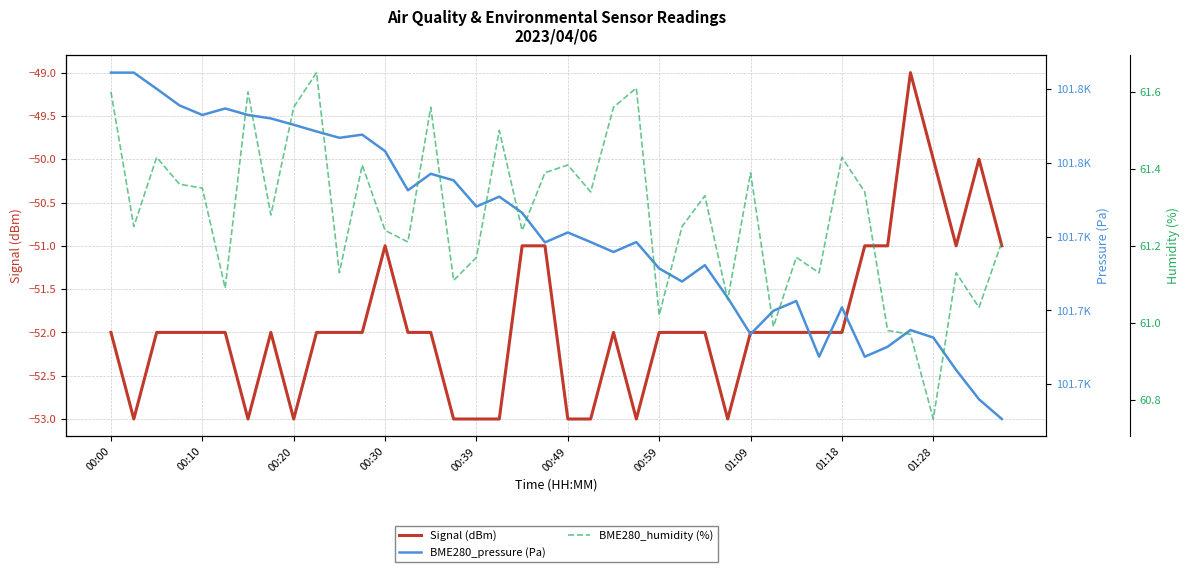

Reading left to right, extract all data points from this chart.

Signal (dBm): -52.0	-53.0	-52.0	-52.0	-52.0	-52.0	-53.0	-52.0	-53.0	-52.0	-52.0	-52.0	-51.0	-52.0	-52.0	-53.0	-53.0	-53.0	-51.0	-51.0	-53.0	-53.0	-52.0	-53.0	-52.0	-52.0	-52.0	-53.0	-52.0	-52.0	-52.0	-52.0	-52.0	-51.0	-51.0	-49.0	-50.0	-51.0	-50.0	-51.0
BME280_pressure (Pa): 101784.4	101784.4	101780.1	101775.6	101773.0	101774.7	101773.0	101772.0	101770.3	101768.5	101766.8	101767.6	101763.2	101752.6	101757.0	101755.2	101748.2	101750.8	101746.5	101738.4	101741.1	101738.5	101735.8	101738.5	101731.4	101727.8	101732.3	101723.4	101713.6	101719.9	101722.6	101707.5	101720.8	101707.5	101710.2	101714.7	101712.7	101703.9	101695.9	101690.6
BME280_humidity (%): 61.6	61.2	61.4	61.4	61.4	61.1	61.6	61.3	61.6	61.6	61.1	61.4	61.2	61.2	61.6	61.1	61.2	61.5	61.2	61.4	61.4	61.3	61.6	61.6	61.0	61.2	61.3	61.1	61.4	61.0	61.2	61.1	61.4	61.3	61.0	61.0	60.8	61.1	61.0	61.2